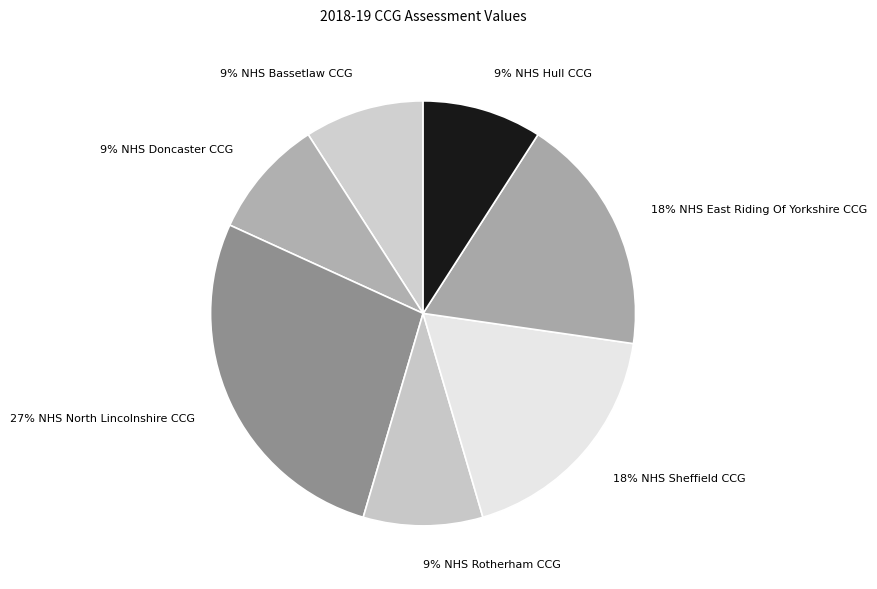

Count the number of slices in the pie.

7